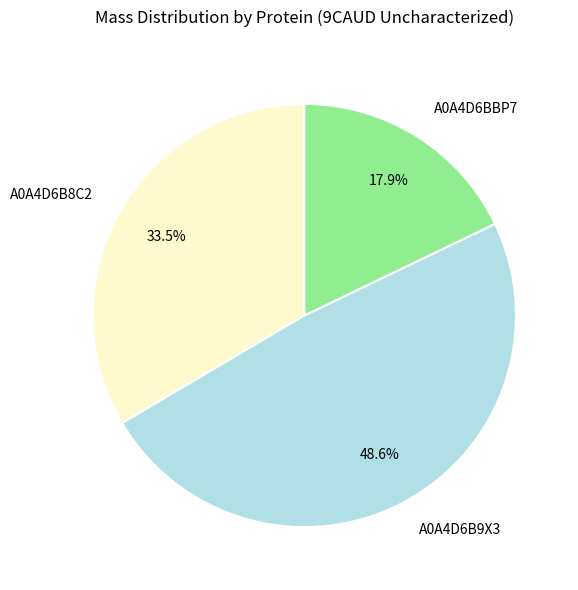

Is A0A4D6BBP7 the majority of the pie?

No